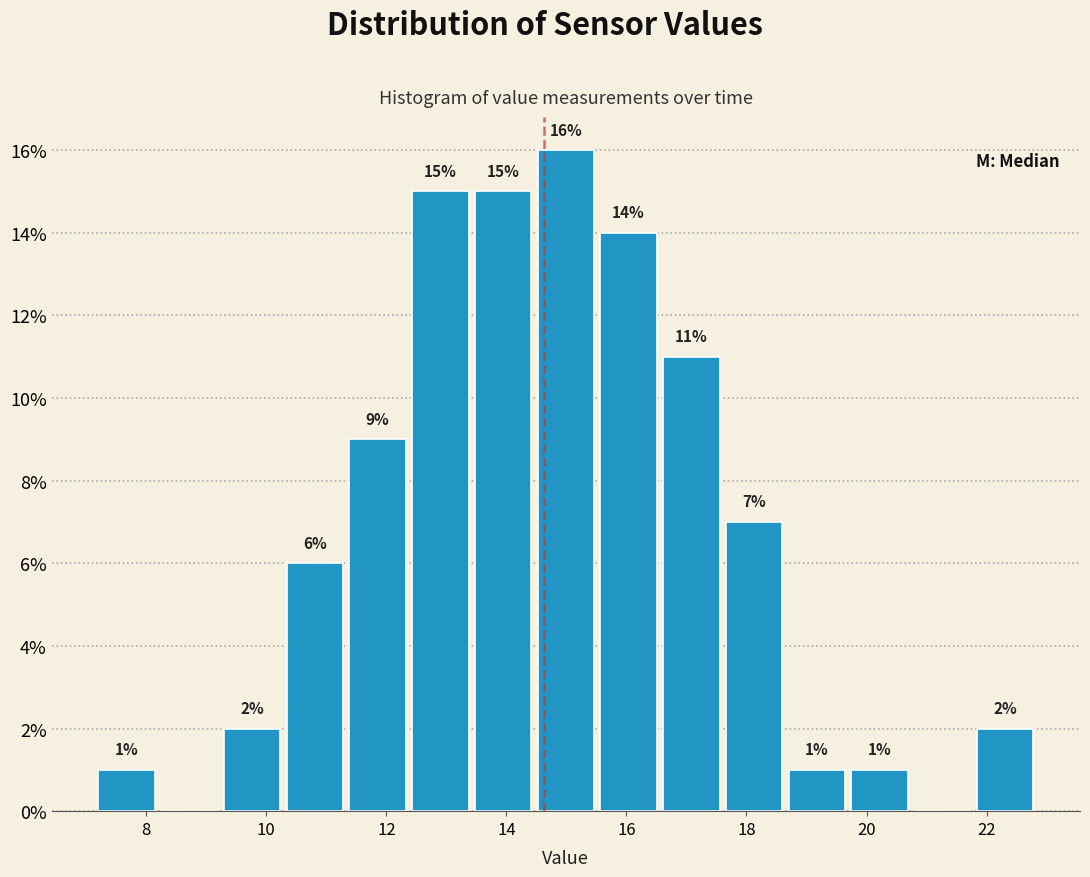

Over which range of the x-axis is the bar tallest?

14.4 to 15.6